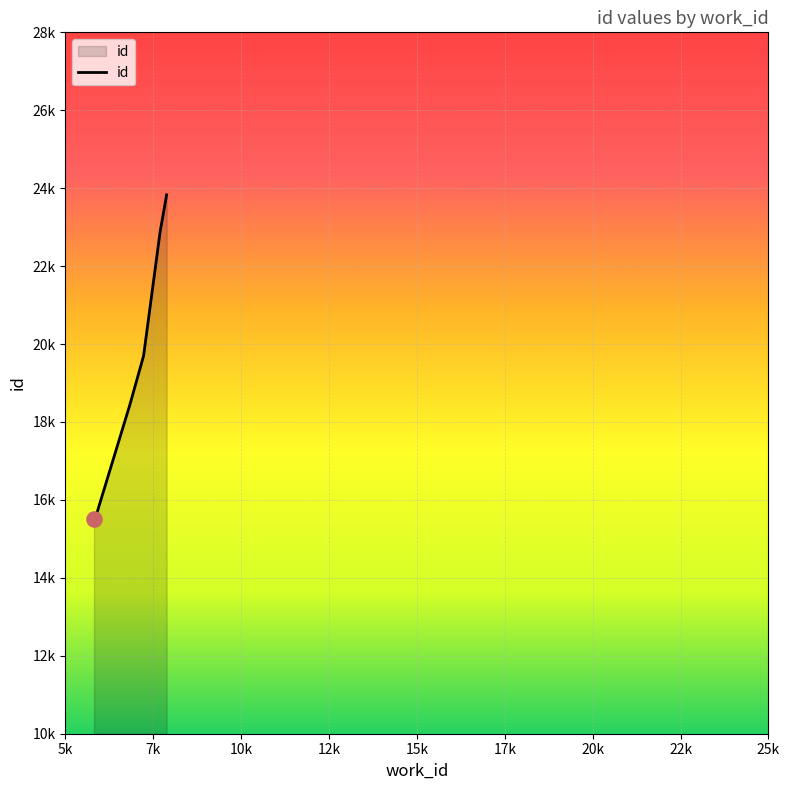

Which has a higher value, 5813 or 7853?

7853